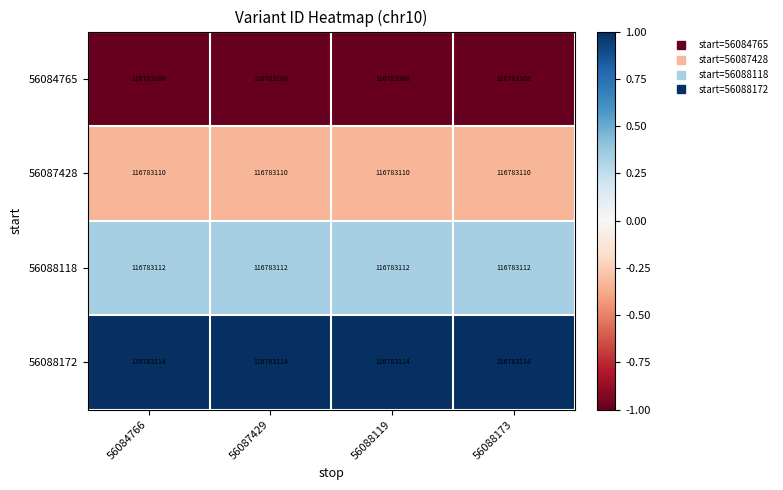

Which category has the lowest value across all series?

56084766